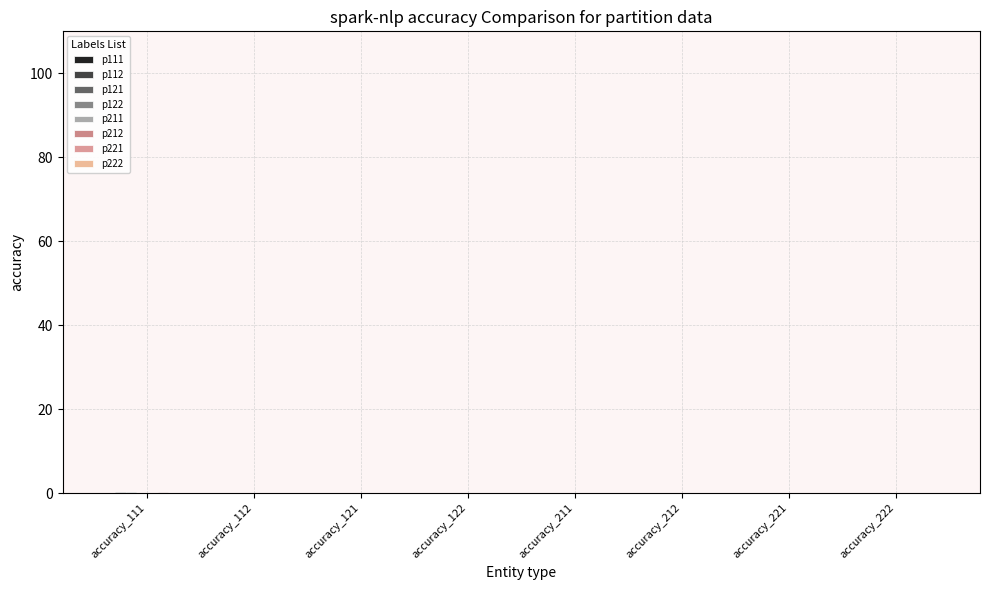

Does the chart contain stacked bars?

No